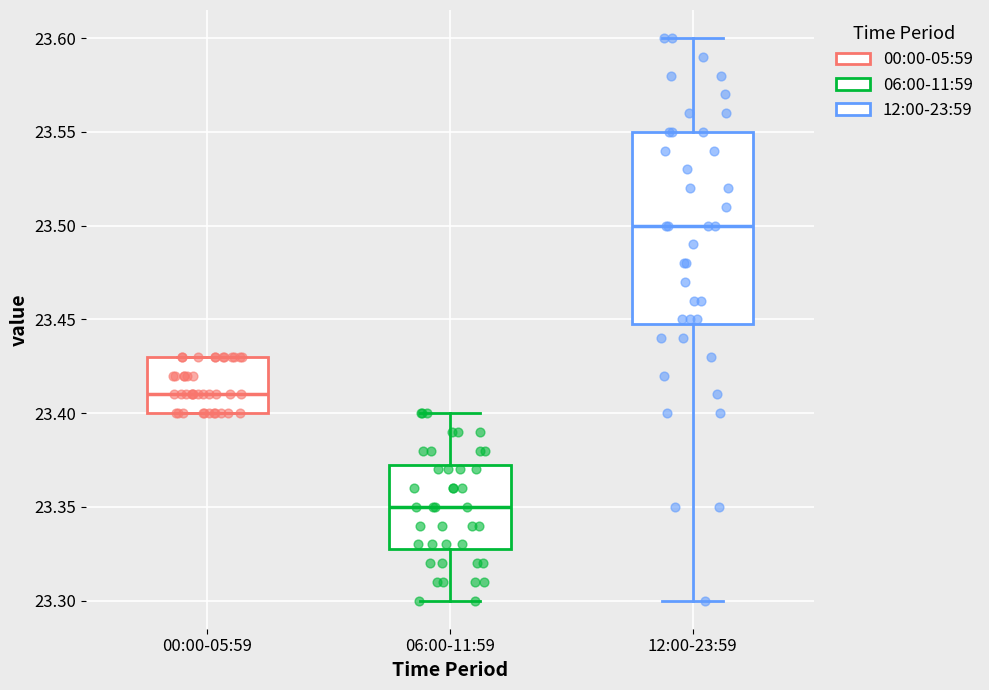

Comparing the boxes themselves (not the whiskers), which one is the tallest?

12:00-23:59